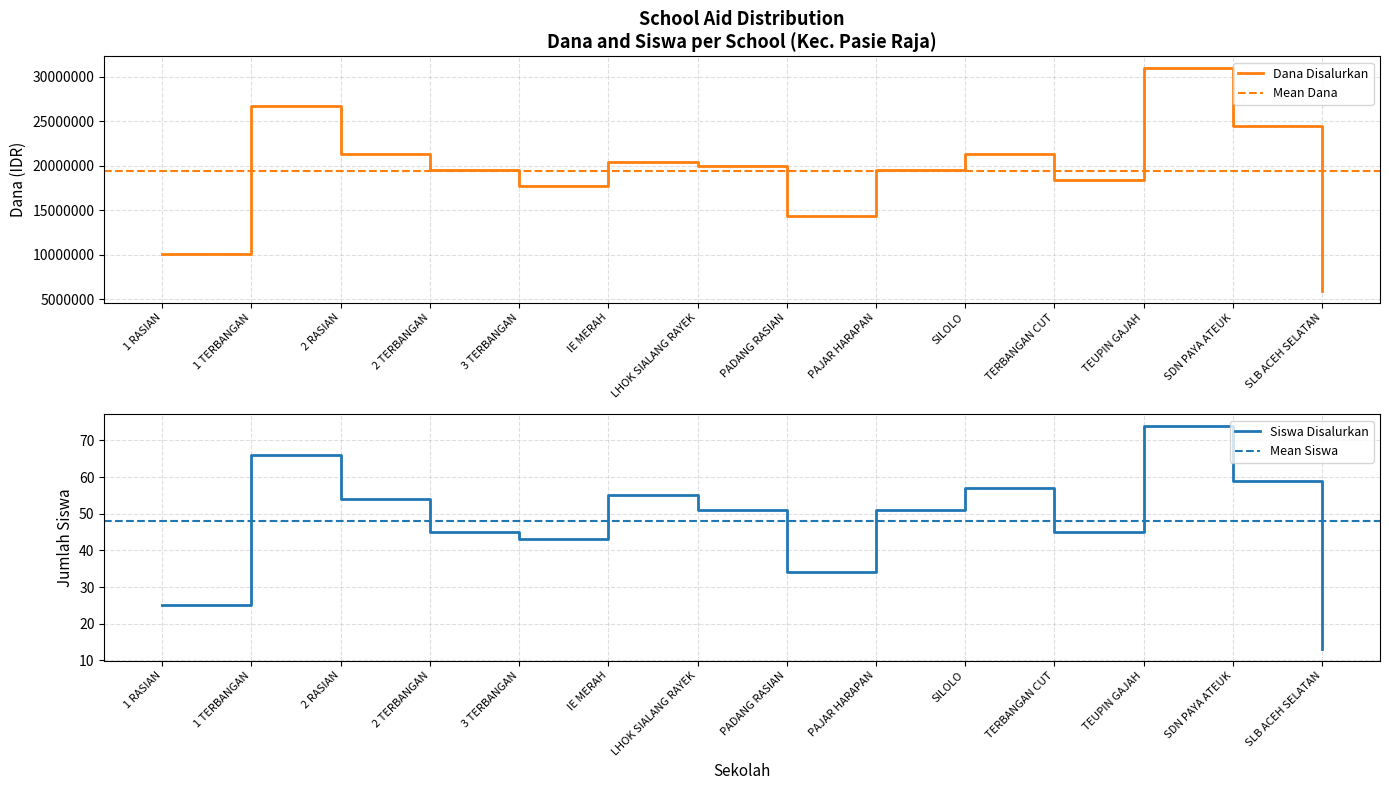

What is the maximum value for Dana Disalurkan?

31050000